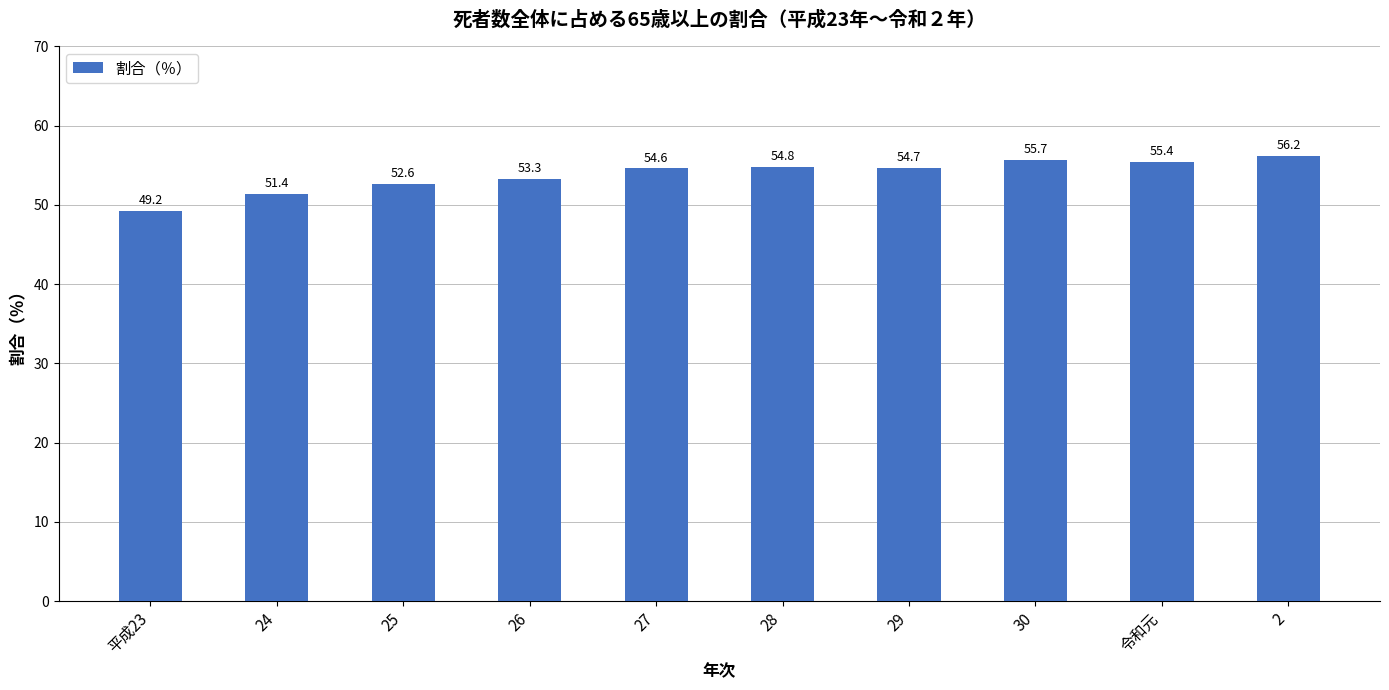

What position from the right is 28?

5